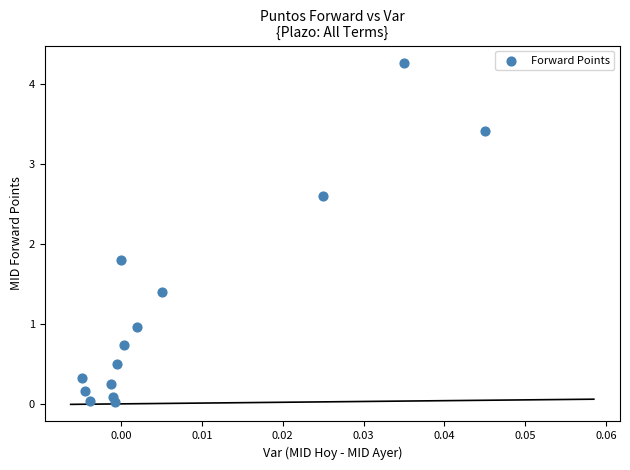

What is the range of Y values (max minus min)?

4.3